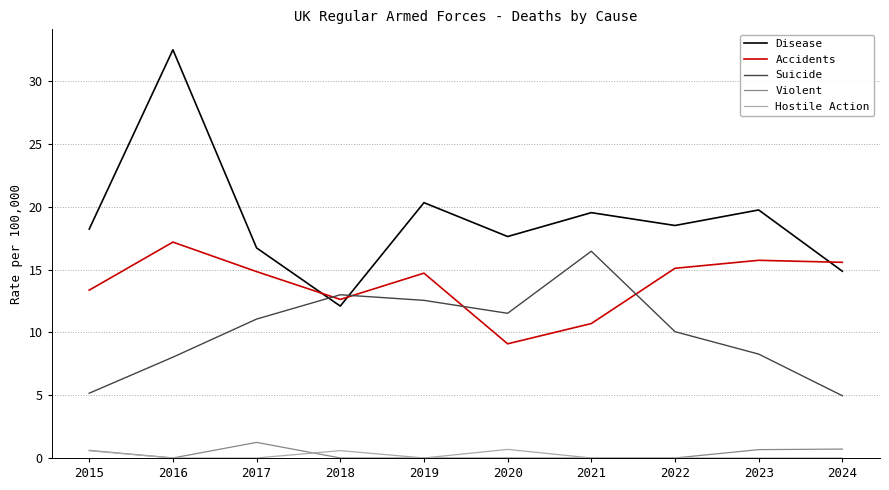

The value of Accidents at 2022 is 15.1. True or false?

True